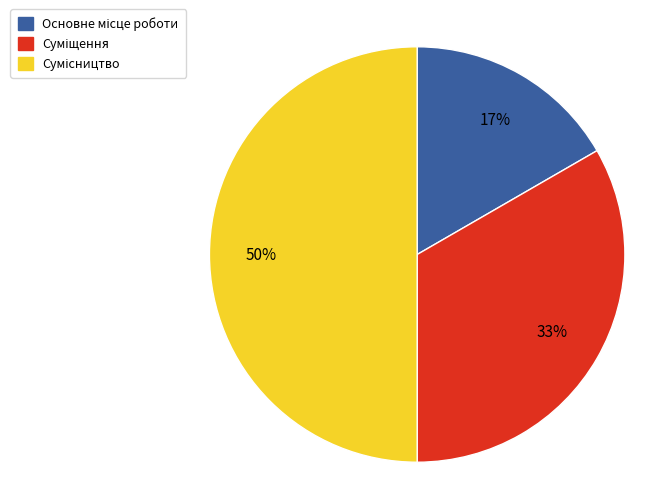

To the nearest percent, what is the average slice percentage?

33%